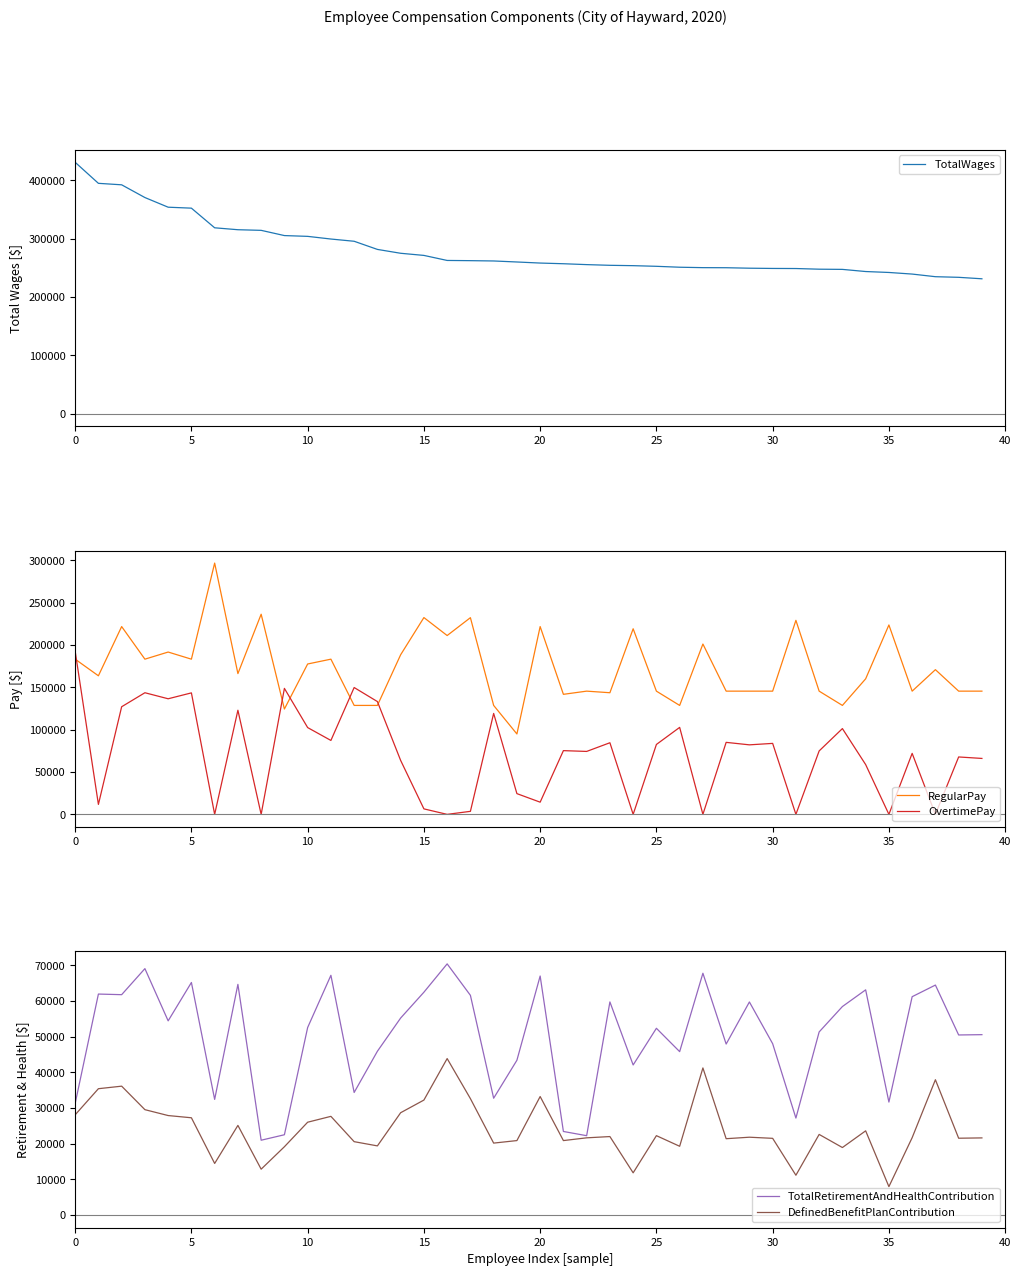

What is the average value of the TotalWages series?

281883